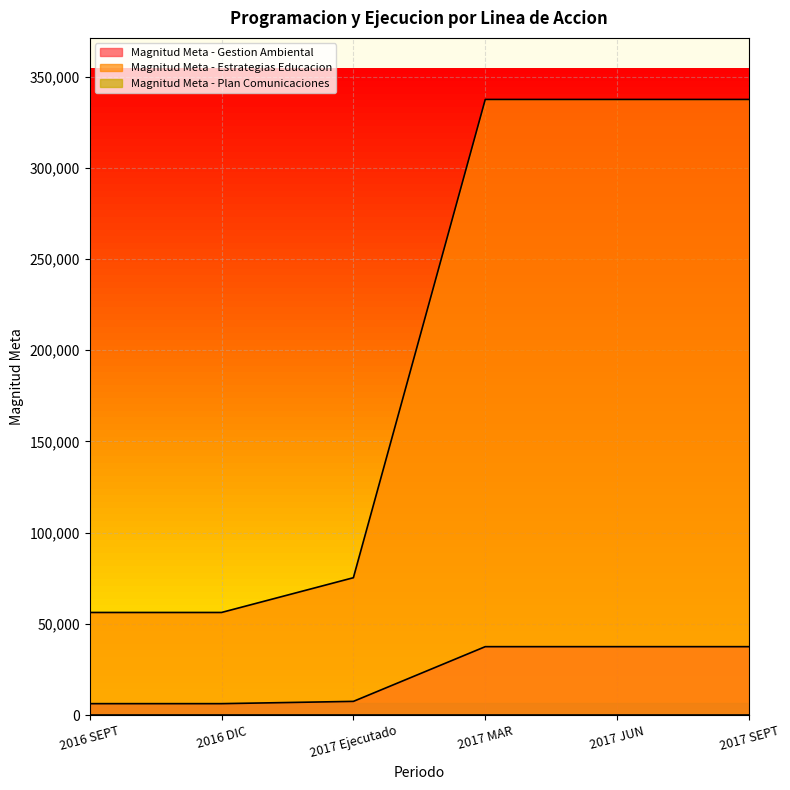

How many lines are shown in the chart?

3